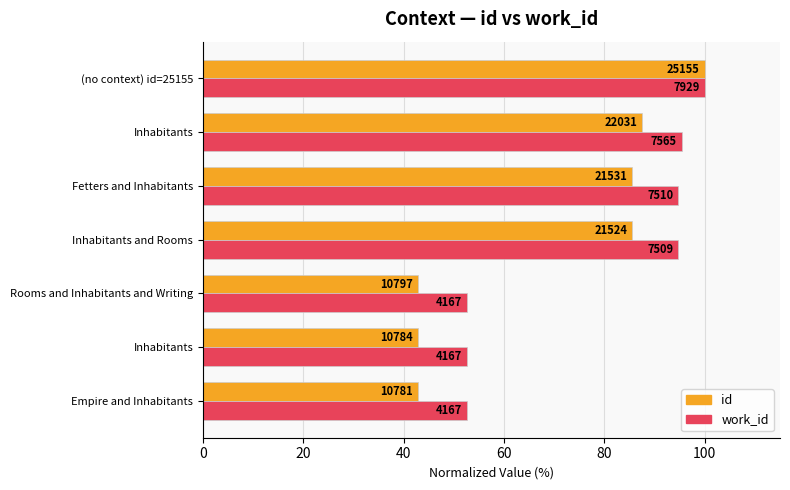

What are all the series names shown in the legend?

id, work_id